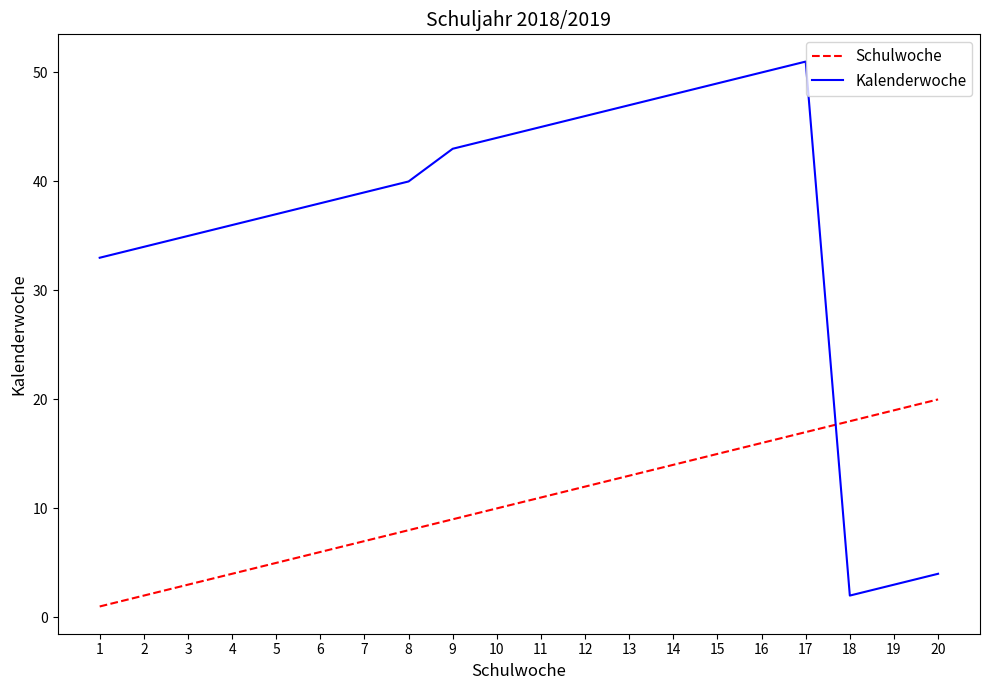

True or false: Schulwoche has more than 0 interior local peaks.

False